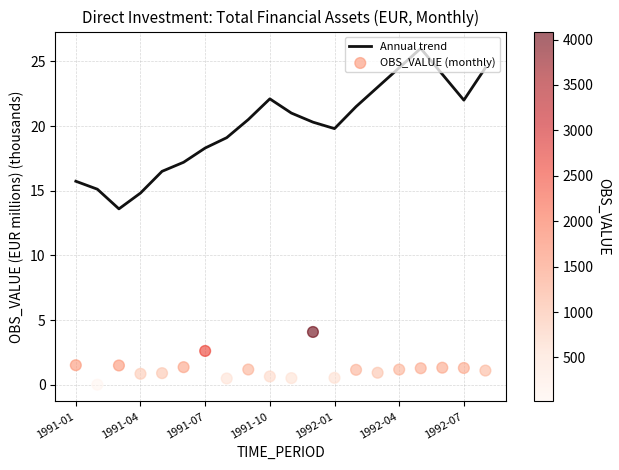

At how many categories does at least one series exceed 13?

20